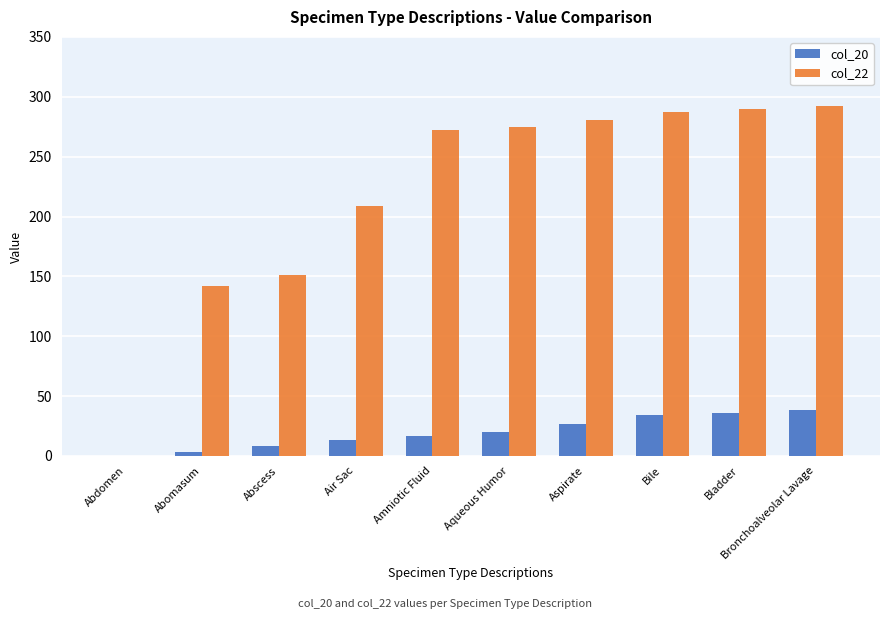

Is the value of col_20 at Amniotic Fluid greater than the value of col_22 at Bronchoalveolar Lavage?

No